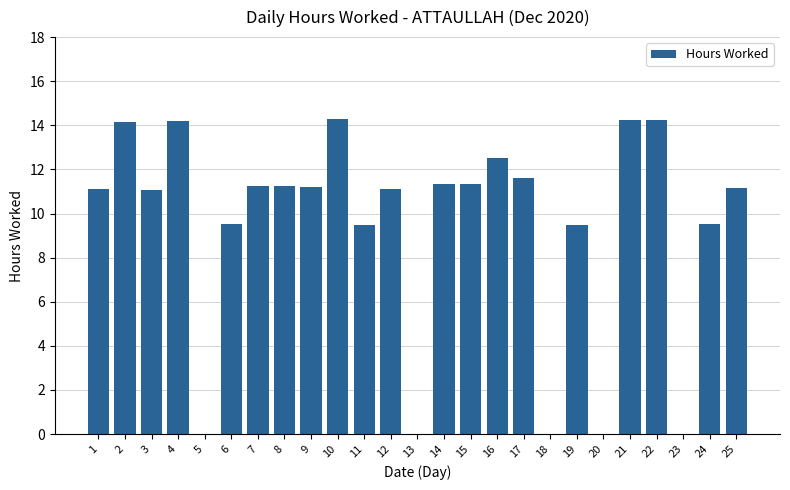

How many series are shown in this chart?

1